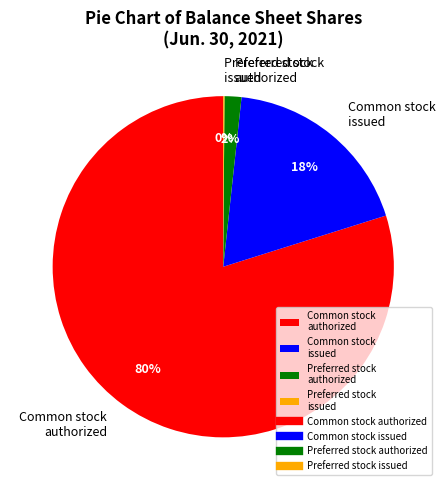

Is there any slice that represents more than half of the pie?

Yes